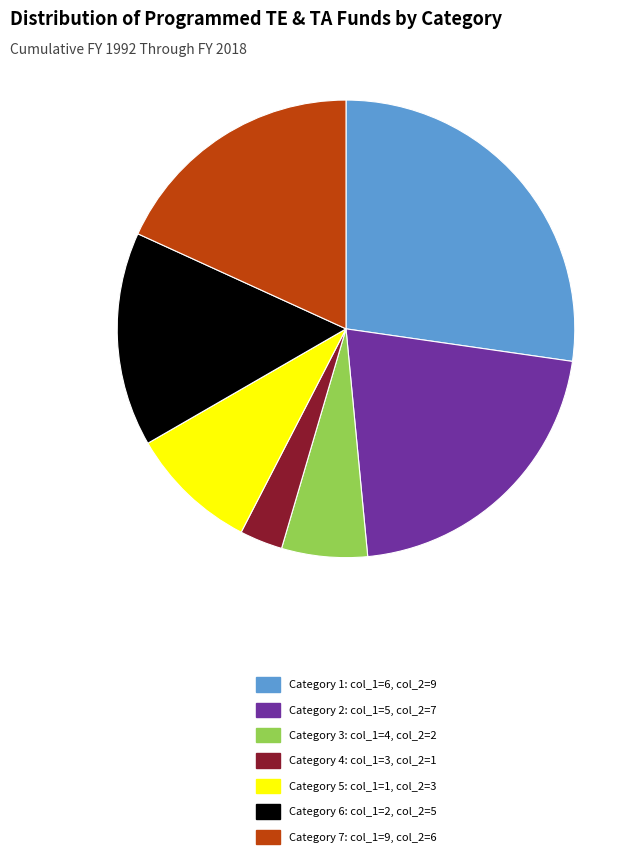

The Category 1: col_1=6, col_2=9 slice represents 37% of the pie. True or false?

False